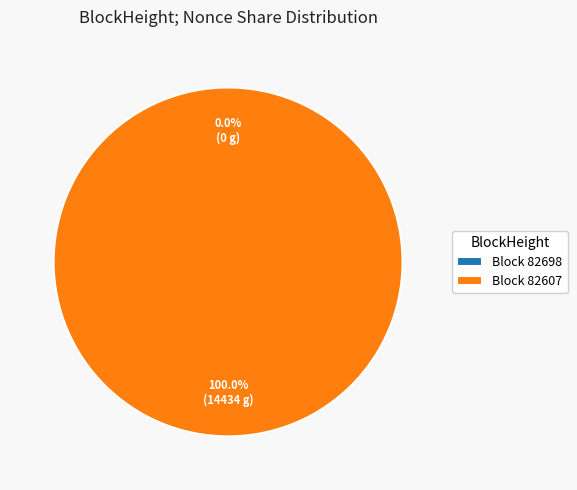

To the nearest percent, what is the difference between the largest and smallest slice percentages?

100%